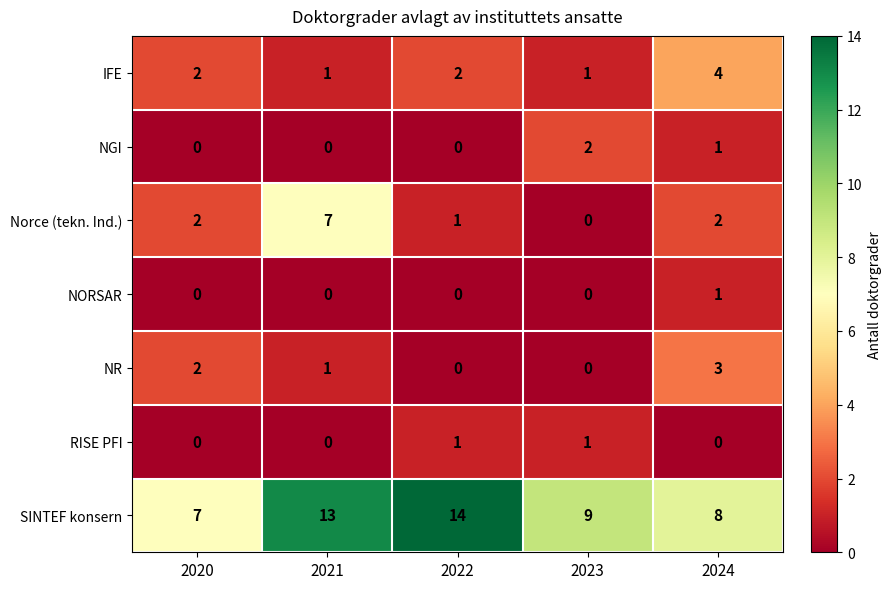

What value does the Norce (tekn. Ind.) series have at 2021?

7